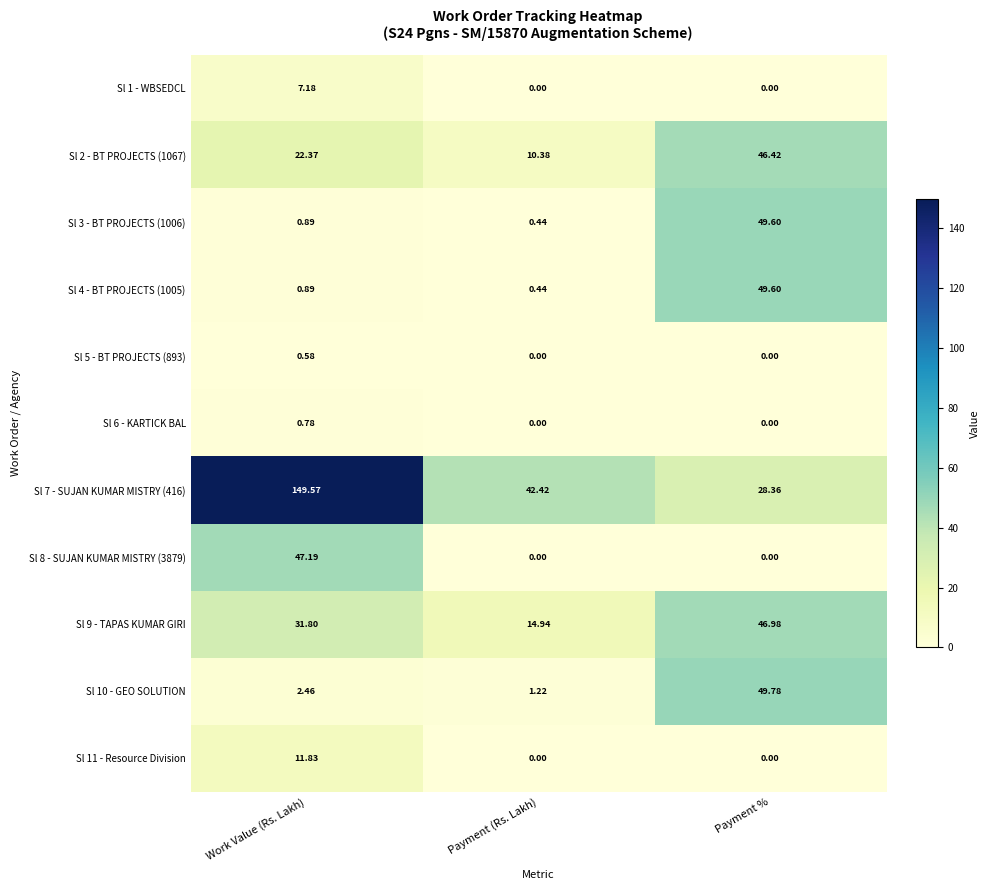

At which category is the sum across all series the highest?

Work Value (Rs. Lakh)